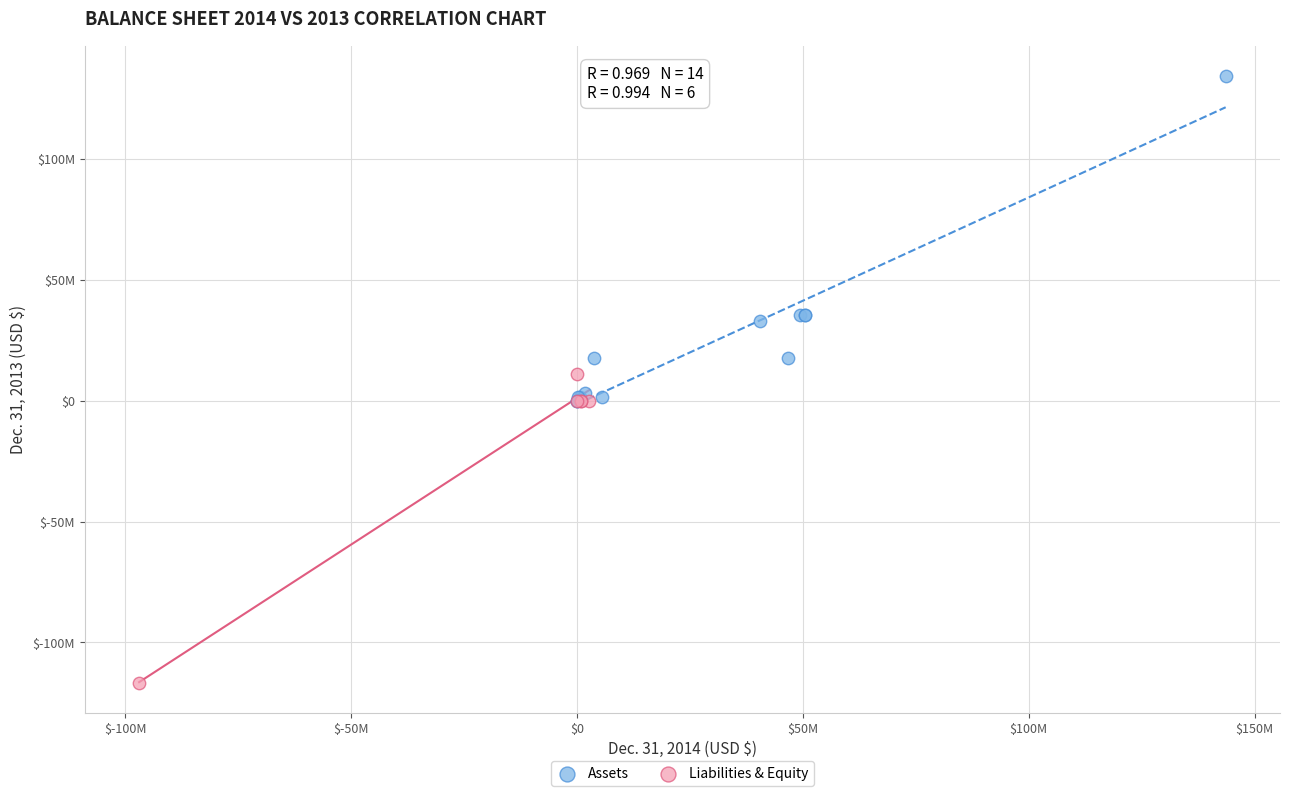

Which series contains the highest Y value?

Assets